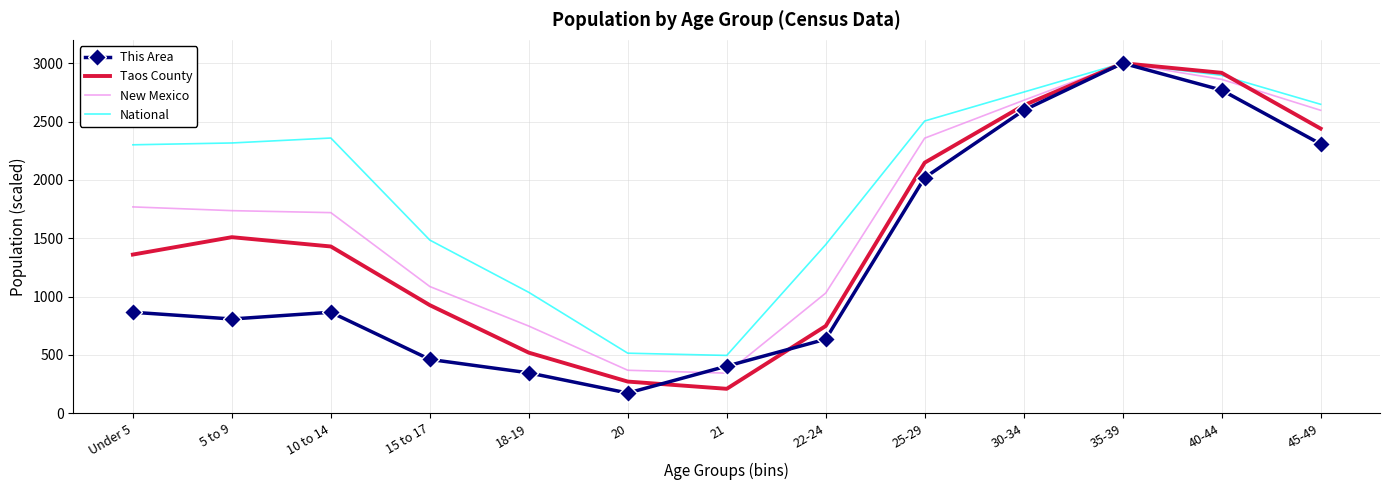

What is the spread (max minus min) of values at 21?

286.2